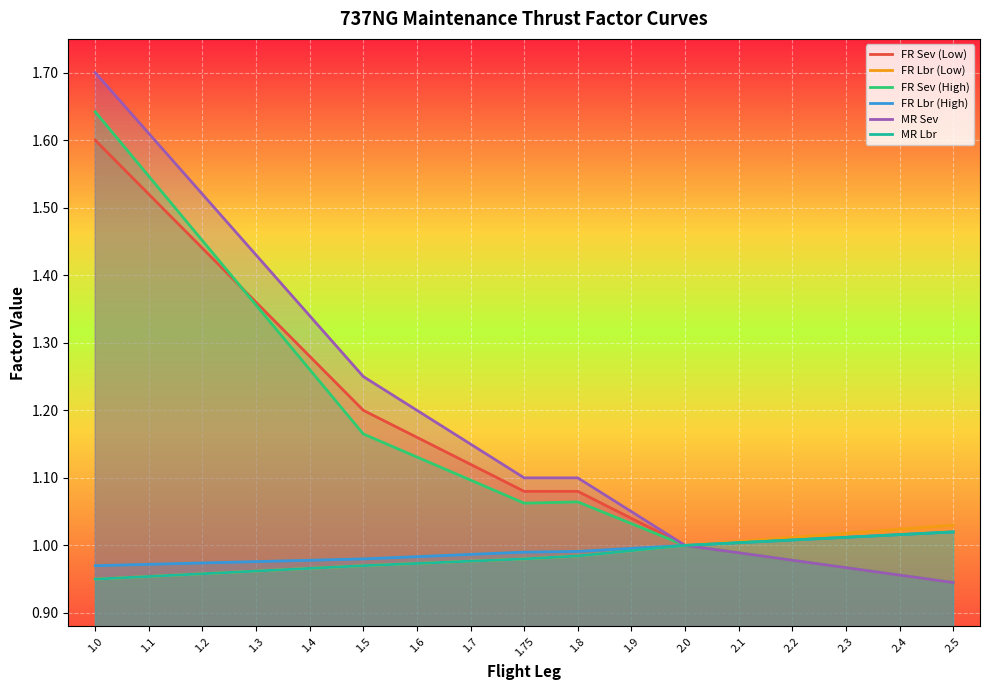

At which category does the chart reach its minimum across all series?

2.5